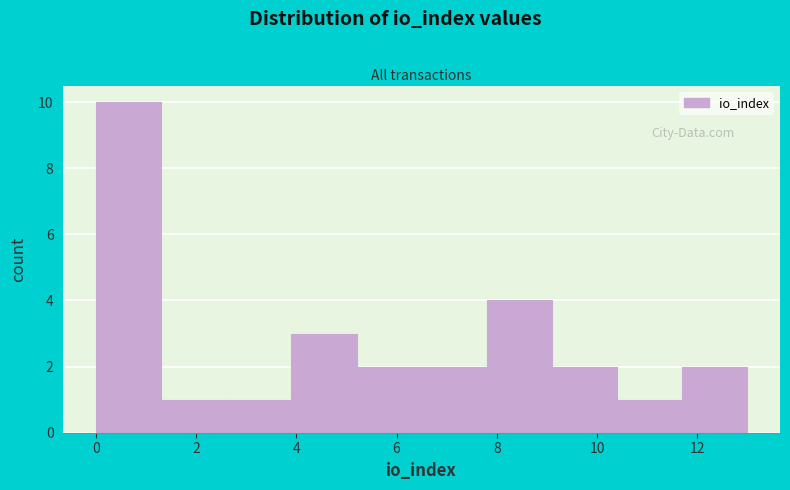

How tall is the bar that spans 0.0 to 1.3 on the x-axis? Neither the bar edges nor the heights are printed on the chart, so give them approximately, as read against the axes.

10